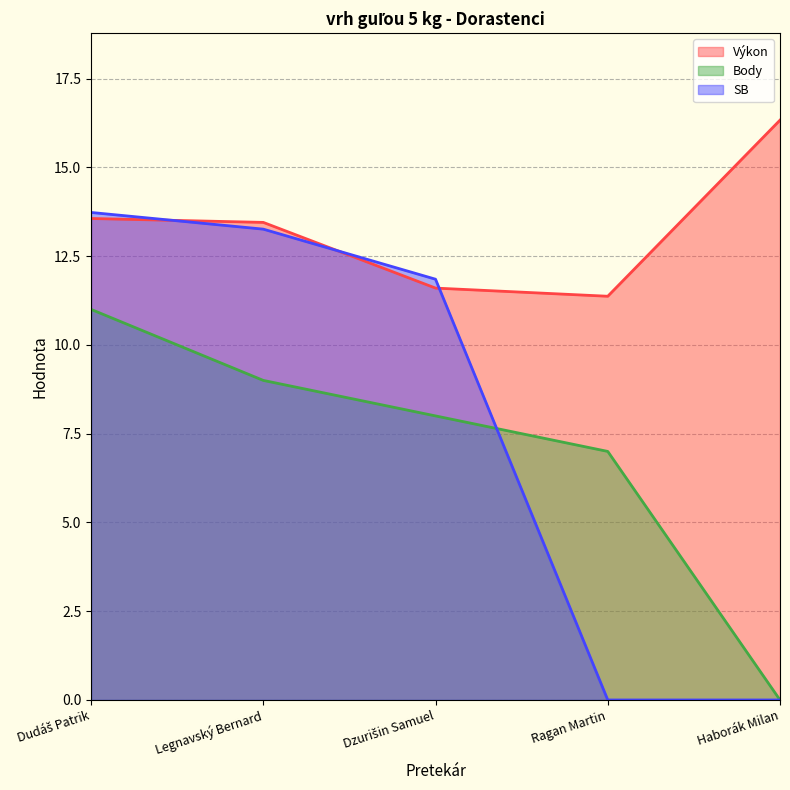

How many distinct data groups are displayed?

3